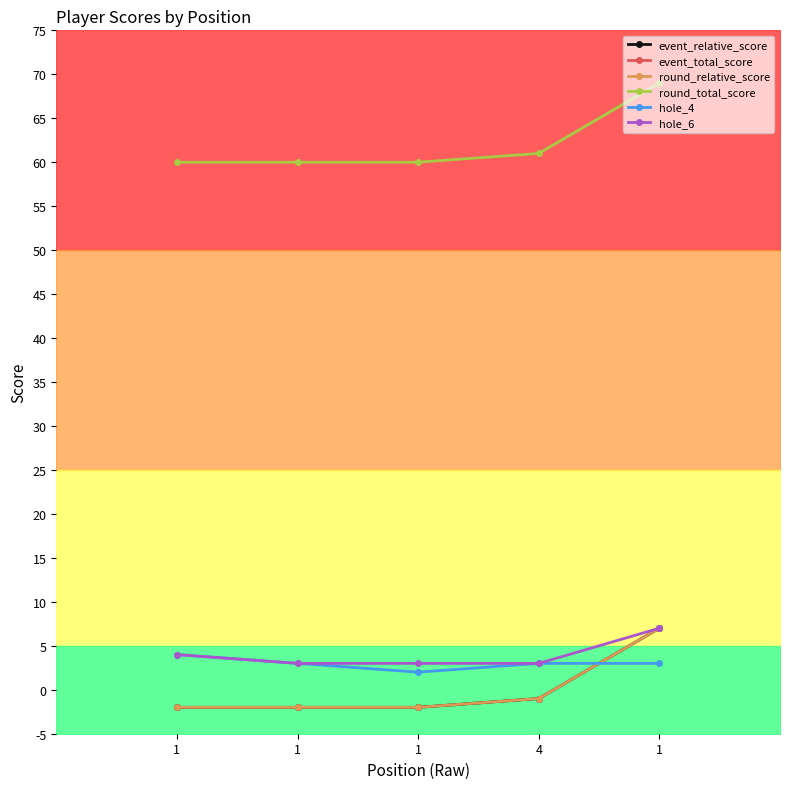

Read the round_total_score value at 4.

61